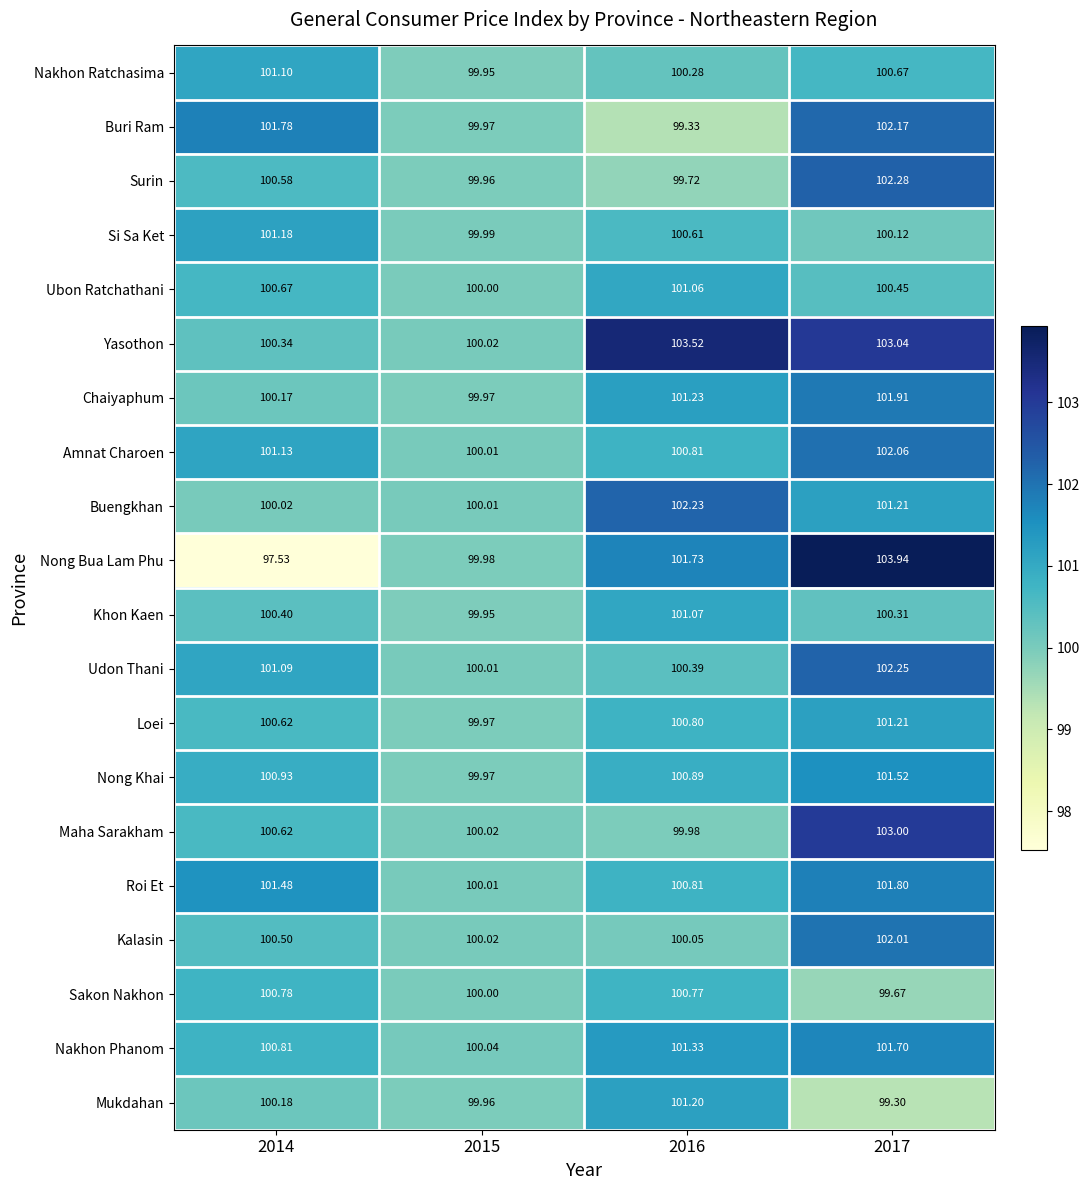

What is the total value across all series at 2014?

2011.9